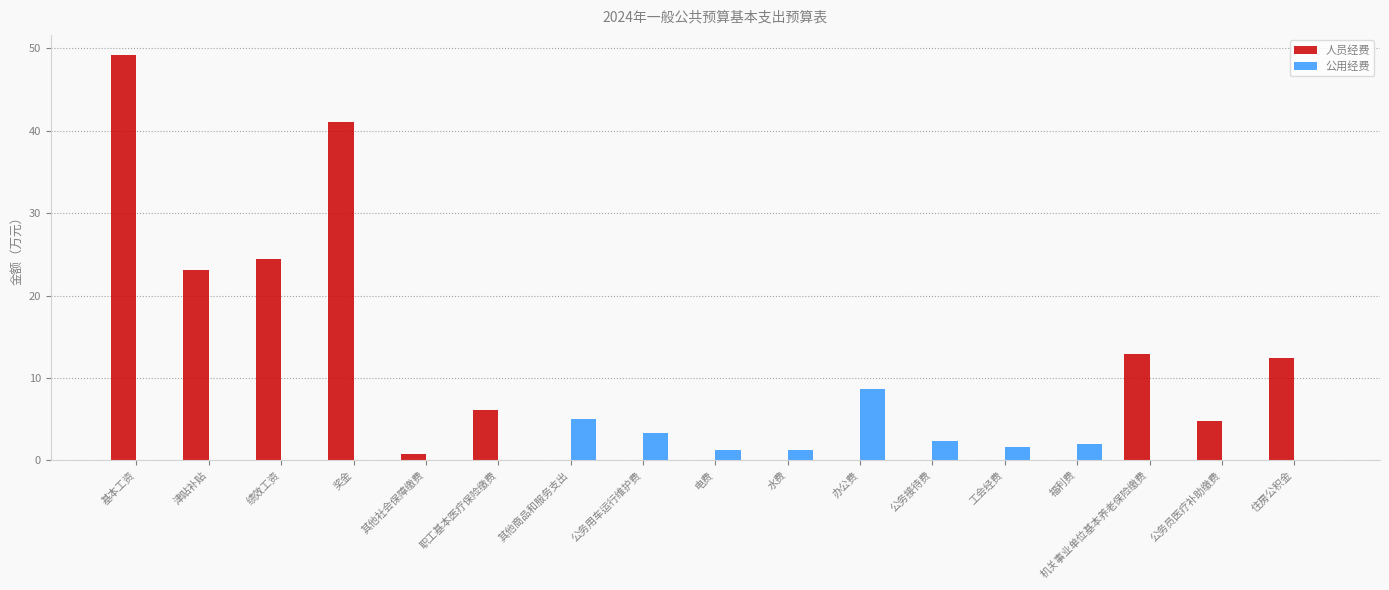

How many categories are shown in the chart?

17